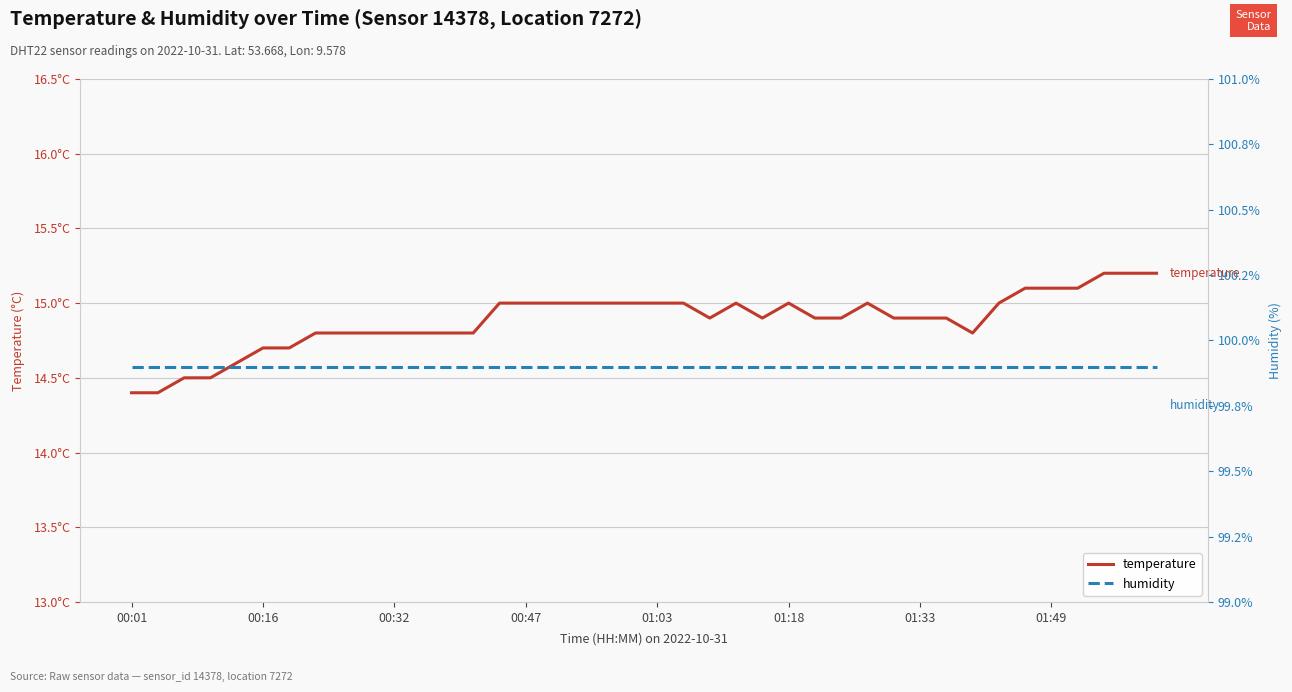

What is the sum of all temperature values?

595.4